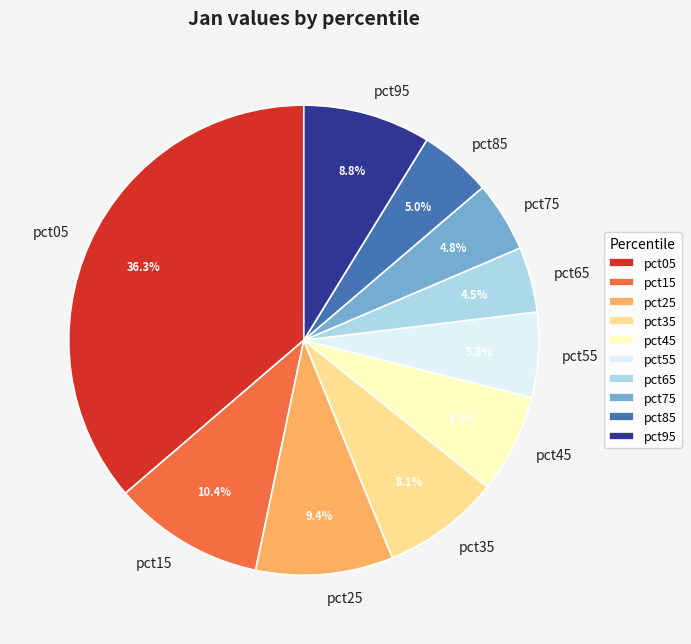

To the nearest percent, what portion does pct75 represent?

5%